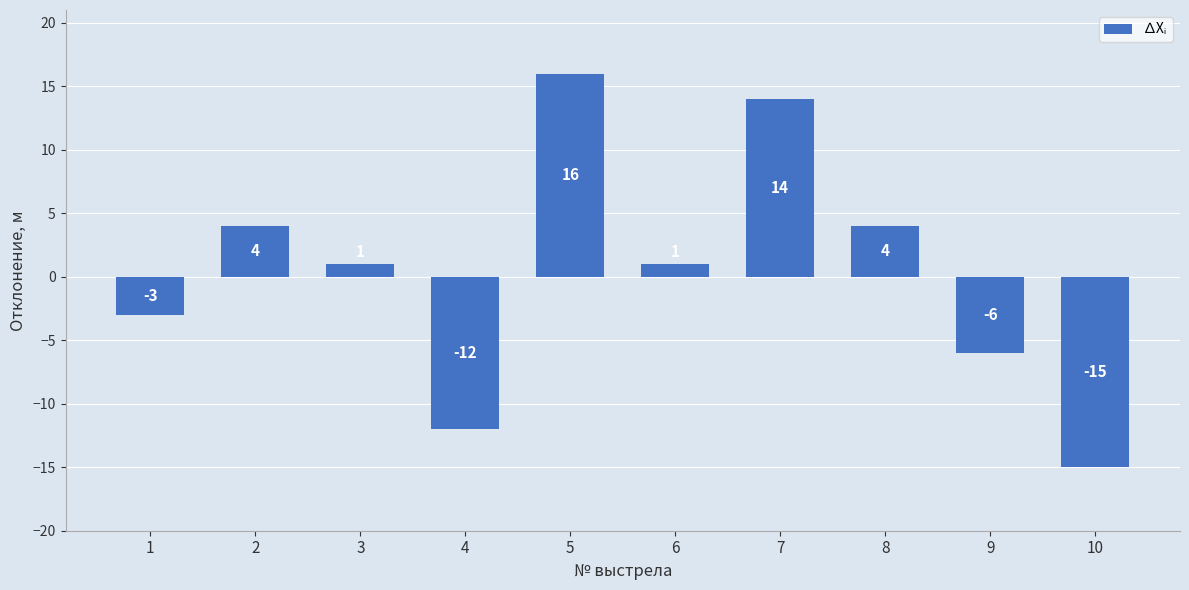

Which label corresponds to the largest value in the chart?

5